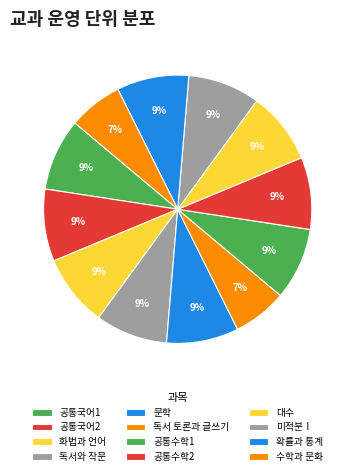

To the nearest percent, what portion does 미적분Ⅰ represent?

9%